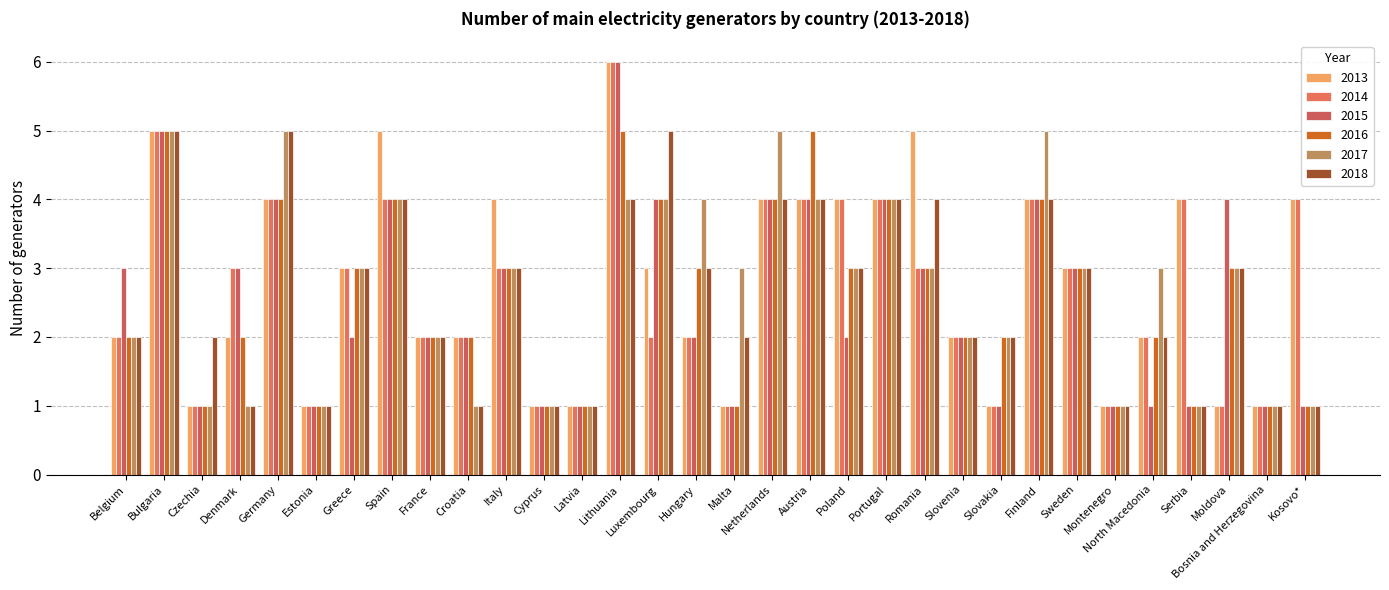

Rank the categories by 2017 value from highest to lowest.

Bulgaria, Germany, Netherlands, Finland, Spain, Lithuania, Luxembourg, Hungary, Austria, Portugal, Greece, Italy, Malta, Poland, Romania, Sweden, North Macedonia, Moldova, Belgium, France, Slovenia, Slovakia, Czechia, Denmark, Estonia, Croatia, Cyprus, Latvia, Montenegro, Serbia, Bosnia and Herzegovina, Kosovo*